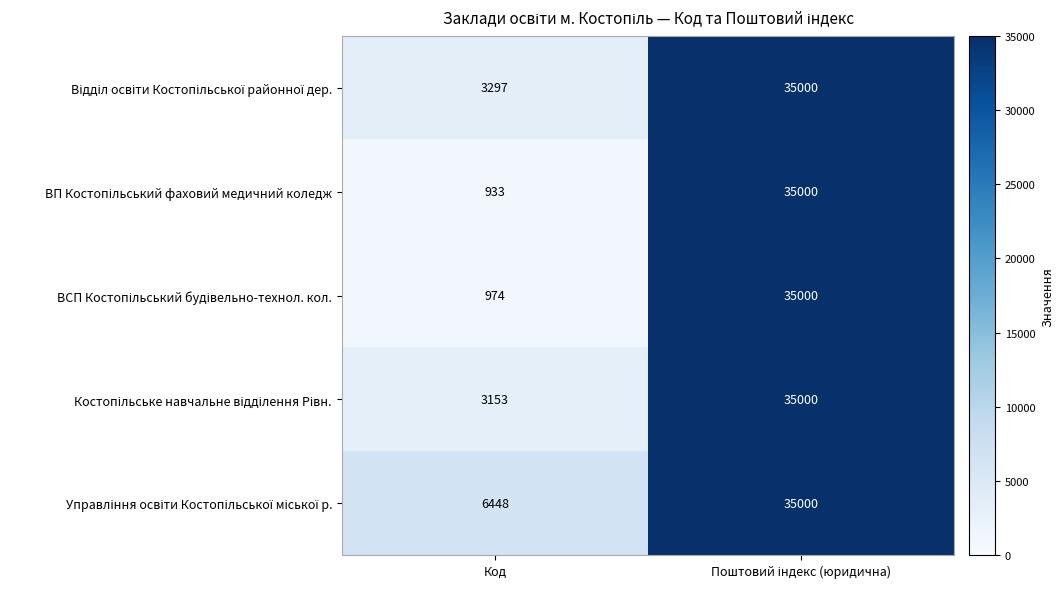

What is the greatest value displayed?

35000